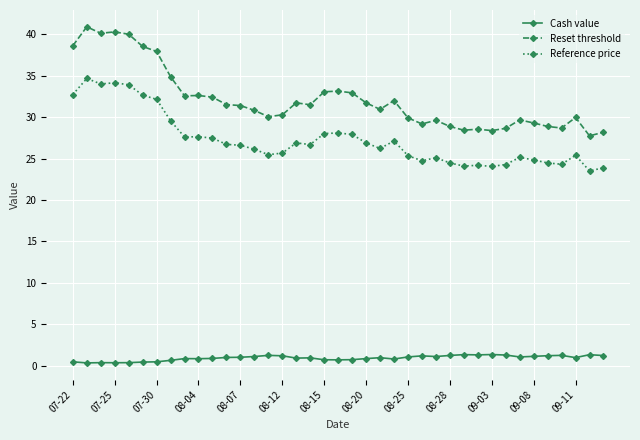

What is the value of the Cash value point at the 27th from the left?

1.1